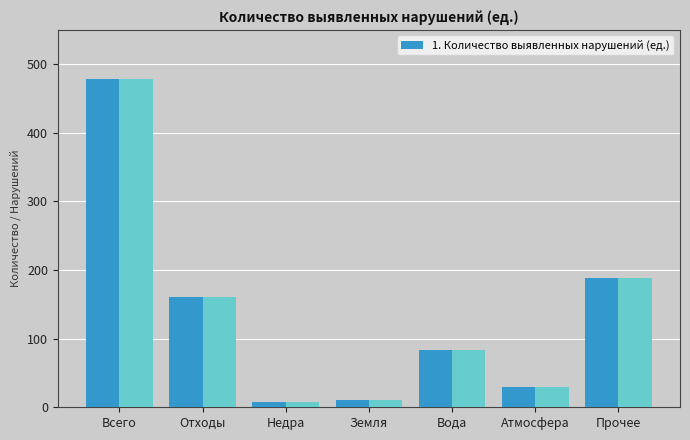

What value does the data have at Отходы, to the nearest 10?

160